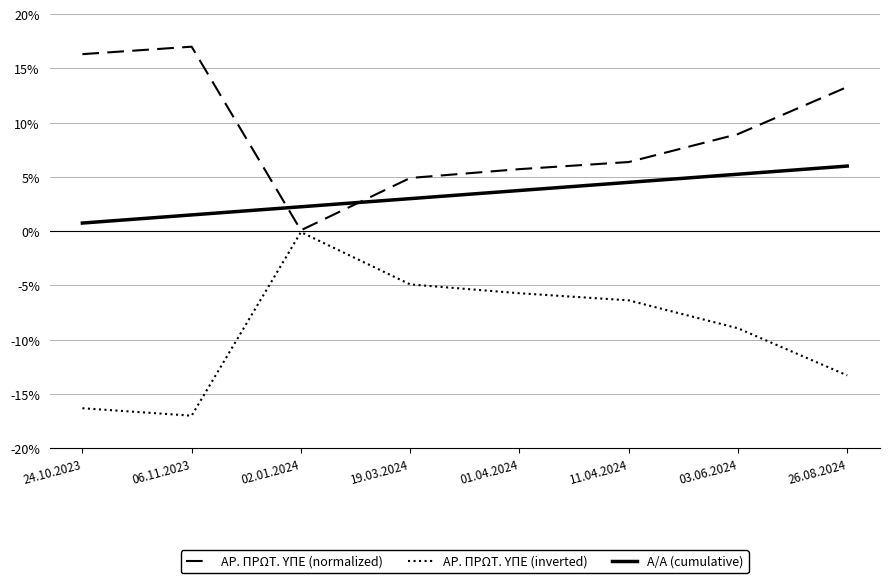

True or false: Α/Α (cumulative) and ΑΡ. ΠΡΩΤ. ΥΠΕ (inverted) intersect in this chart.

False